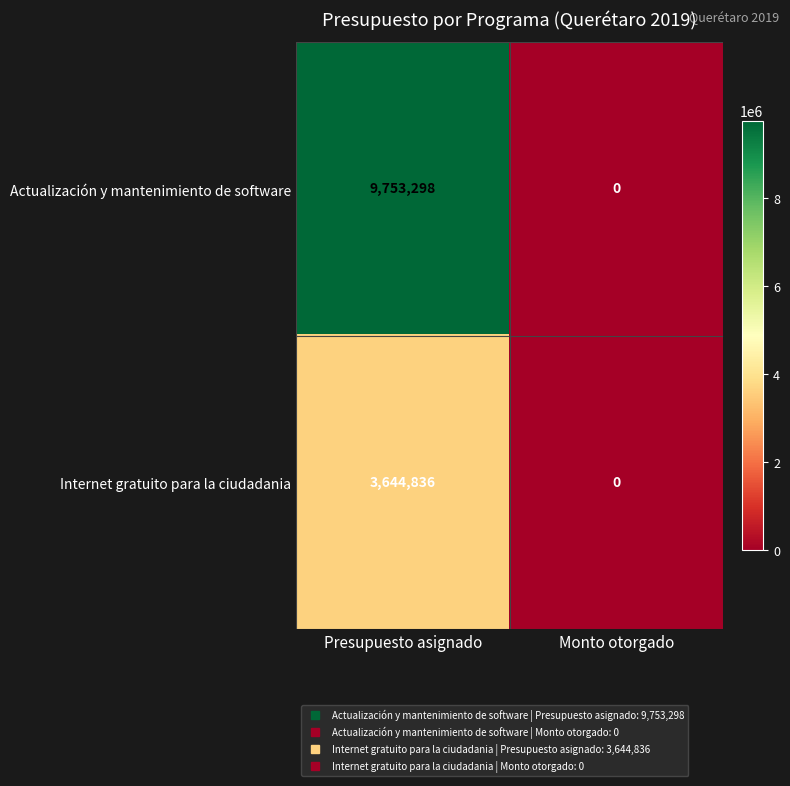

What is the difference between the highest and lowest values at Presupuesto asignado?

6108462